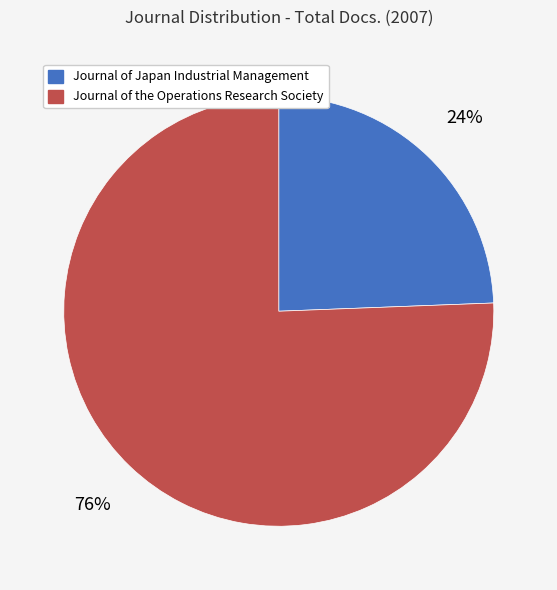

The Journal of Japan Industrial Management slice represents 14% of the pie. True or false?

False